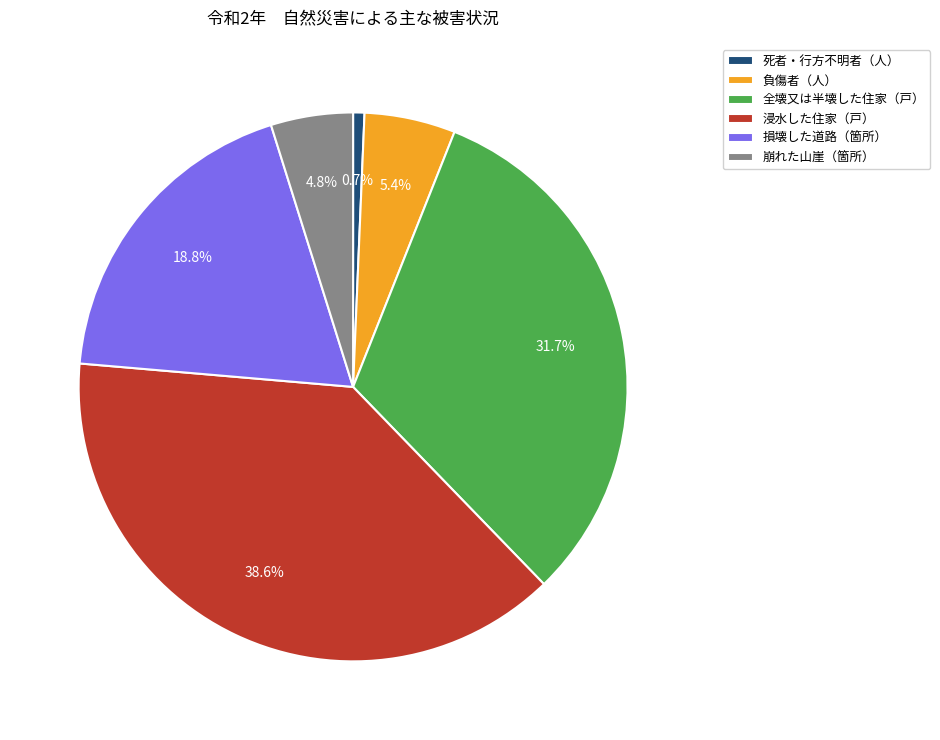

To the nearest percent, what is the difference between the largest and smallest slice percentages?

38%